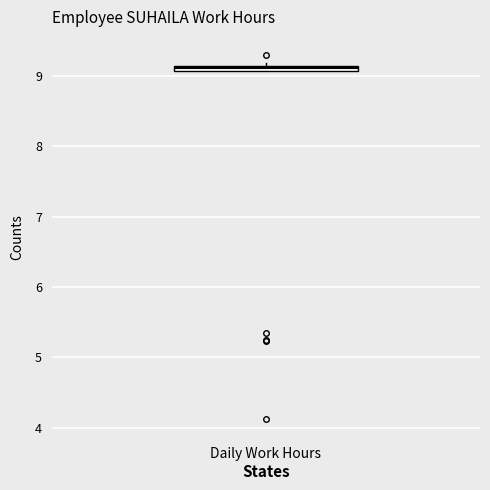

Where is the lower edge of the box for Daily Work Hours on the y-axis? The values are not printed on the chart, so give them approximately, as read against the axis.

9.1